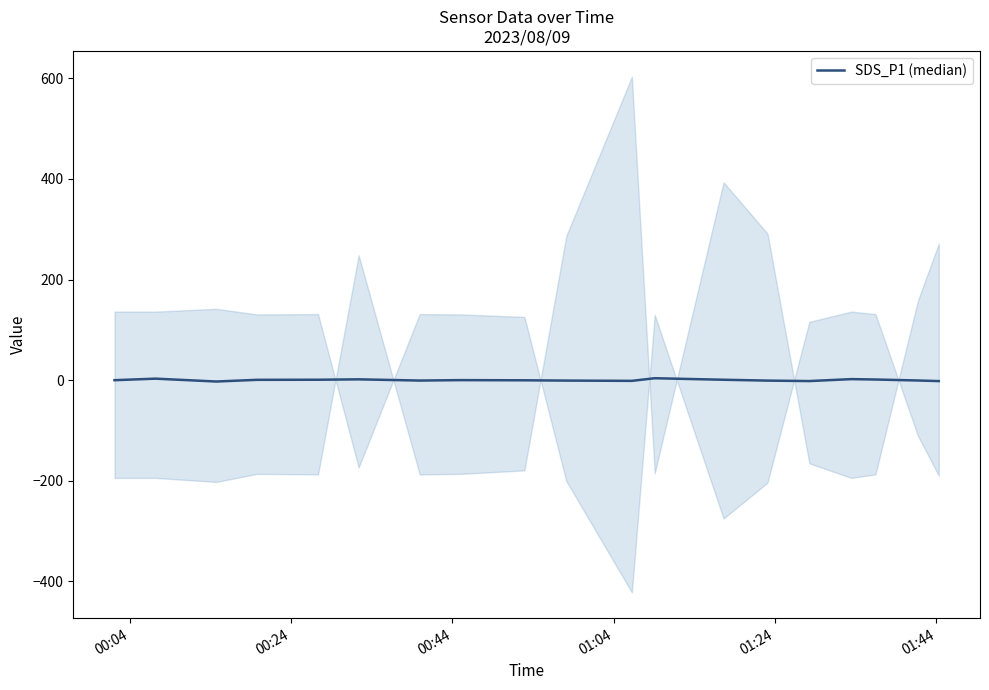

How many interior local peaks (higher than both neighbors) does the data have?

5